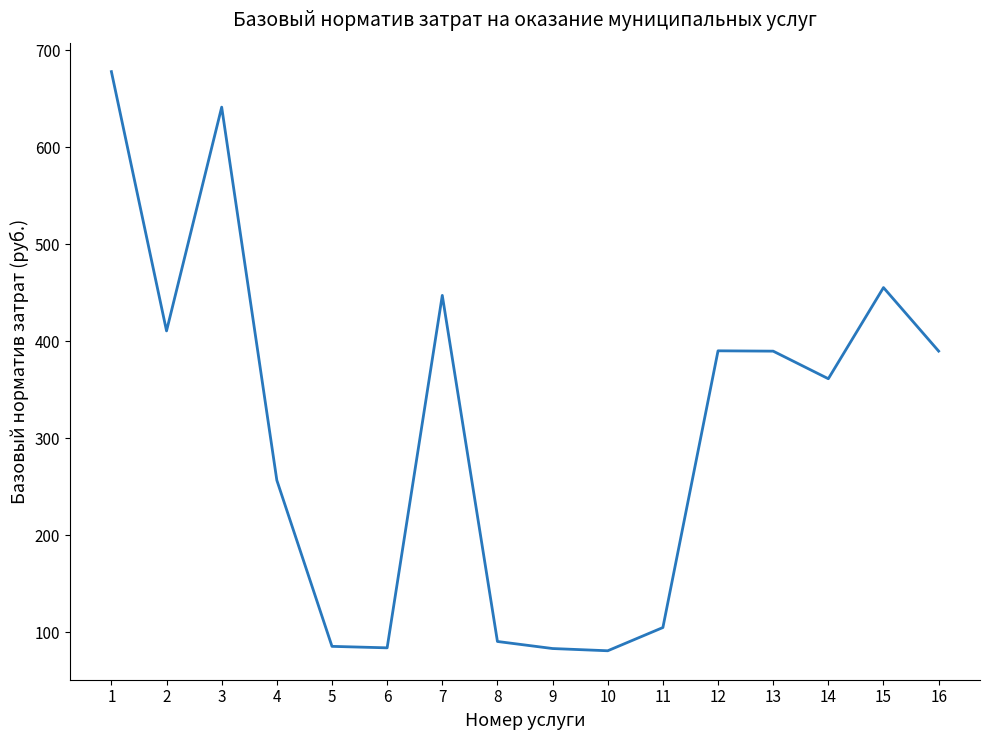

What is the difference between the values at 14 and 11?

256.4